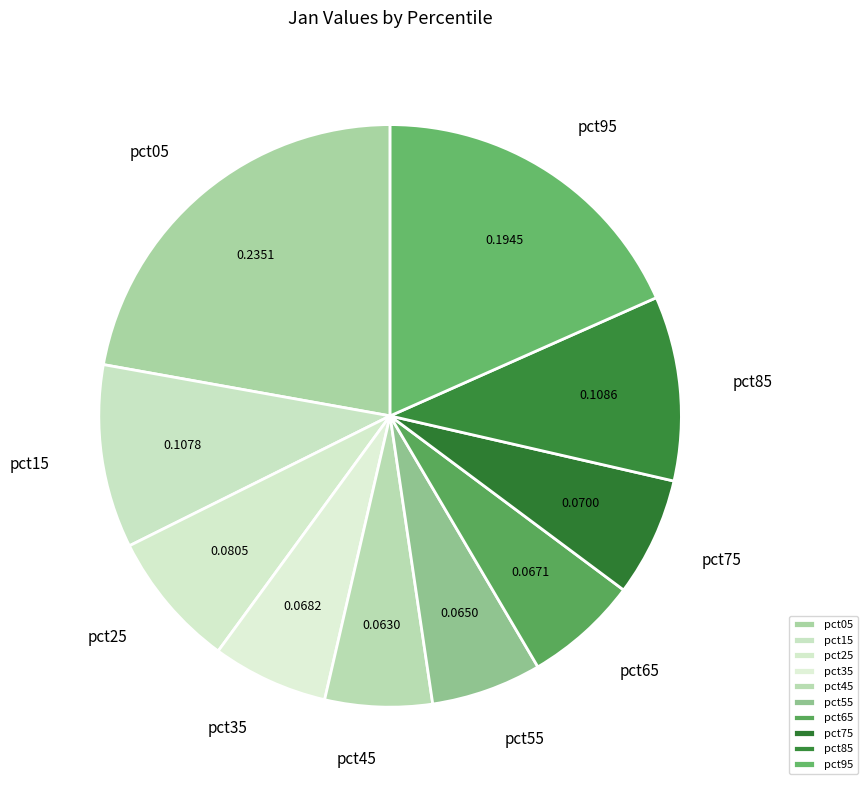

Does any single category account for the majority?

No